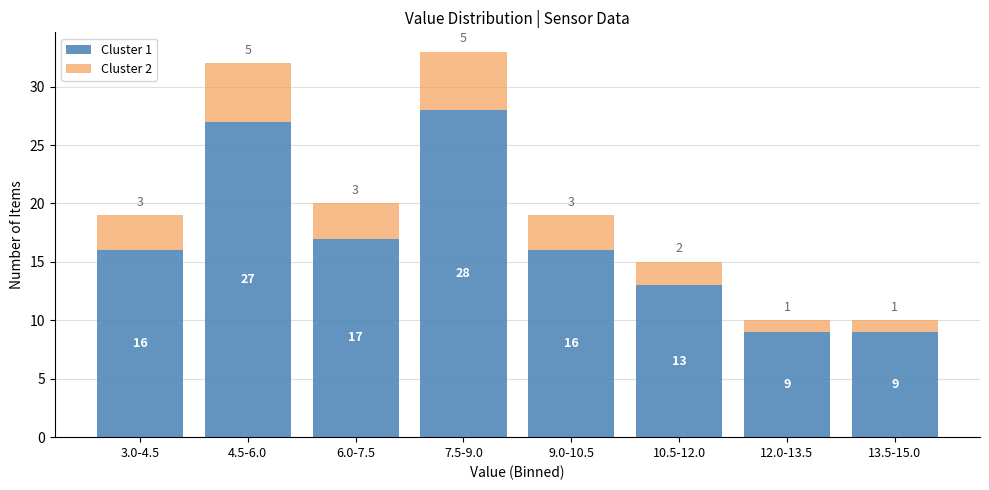

Reading right to left, transcribe the values for Cluster 1.

9	9	13	16	28	17	27	16